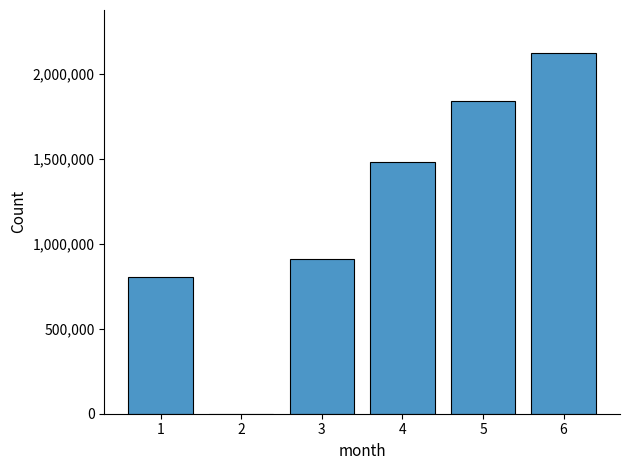

What is the value of the 6th bar from the left?

2123002.3